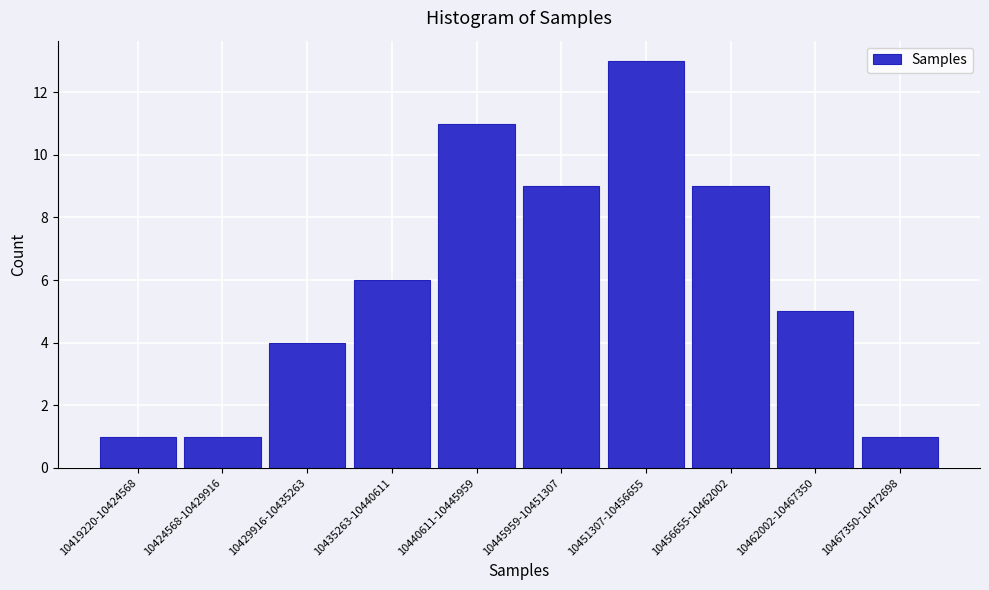

Reading right to left, extract all data points from this chart.

10467350-10472698=1	10462002-10467350=5	10456655-10462002=9	10451307-10456655=13	10445959-10451307=9	10440611-10445959=11	10435263-10440611=6	10429916-10435263=4	10424568-10429916=1	10419220-10424568=1